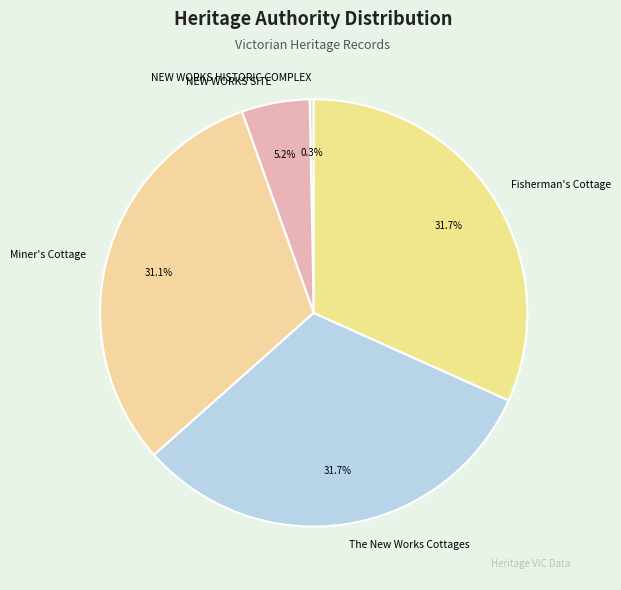

Does The New Works Cottages account for over 50% of the chart?

No